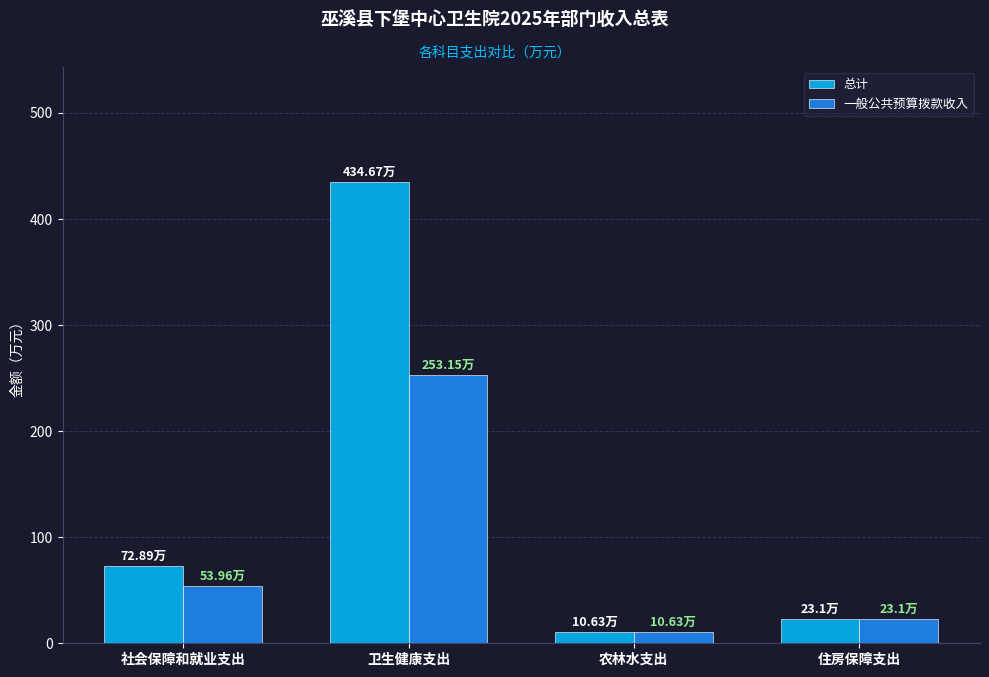

Is it true that 一般公共预算拨款收入 equals 253.2 at 卫生健康支出?

True